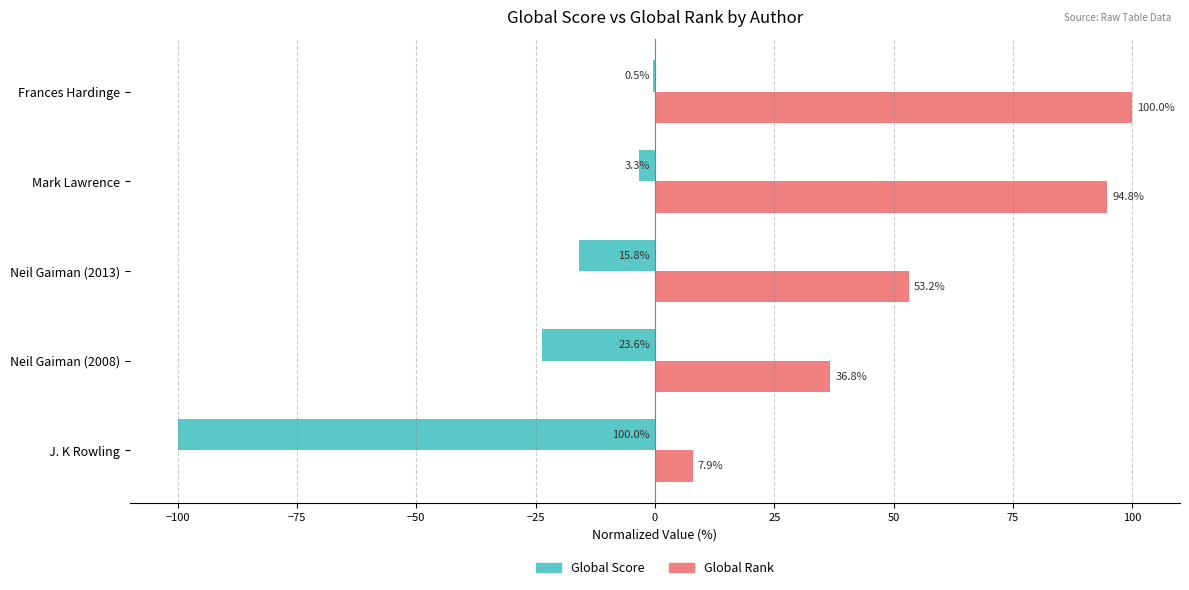

What is the maximum value for Global Rank?

100.0